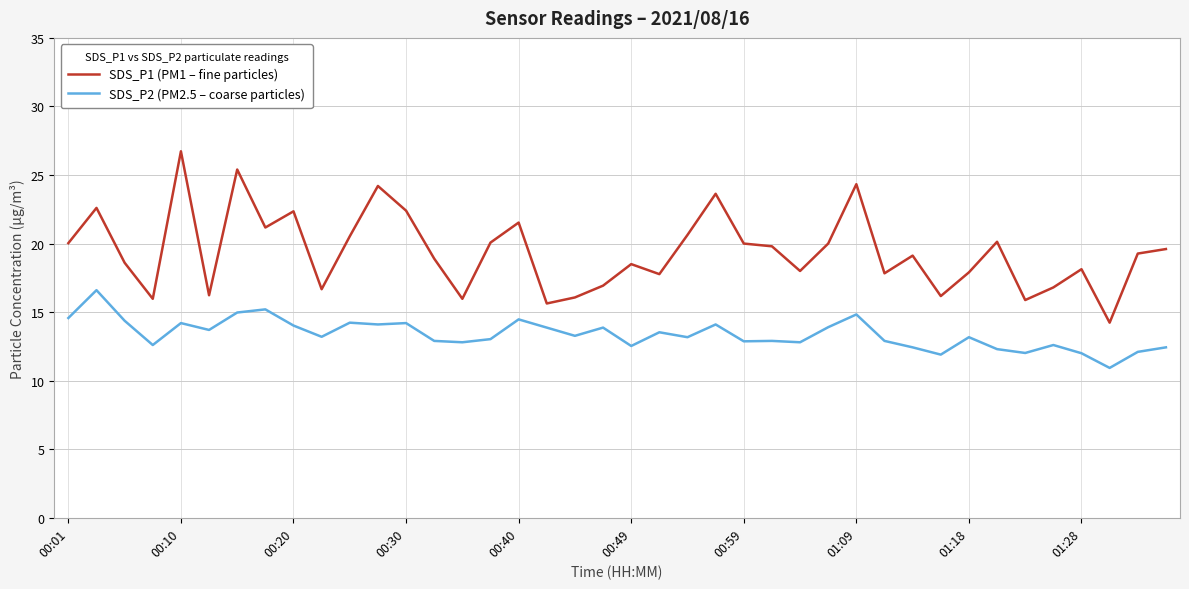

What is the minimum value for SDS_P2 (PM2.5 – coarse particles)?

10.9